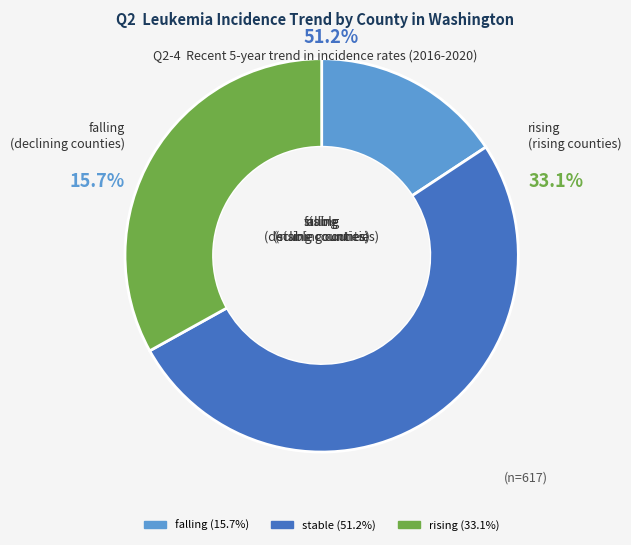

Does falling (Cowlitz) represent more than half of the total?

No